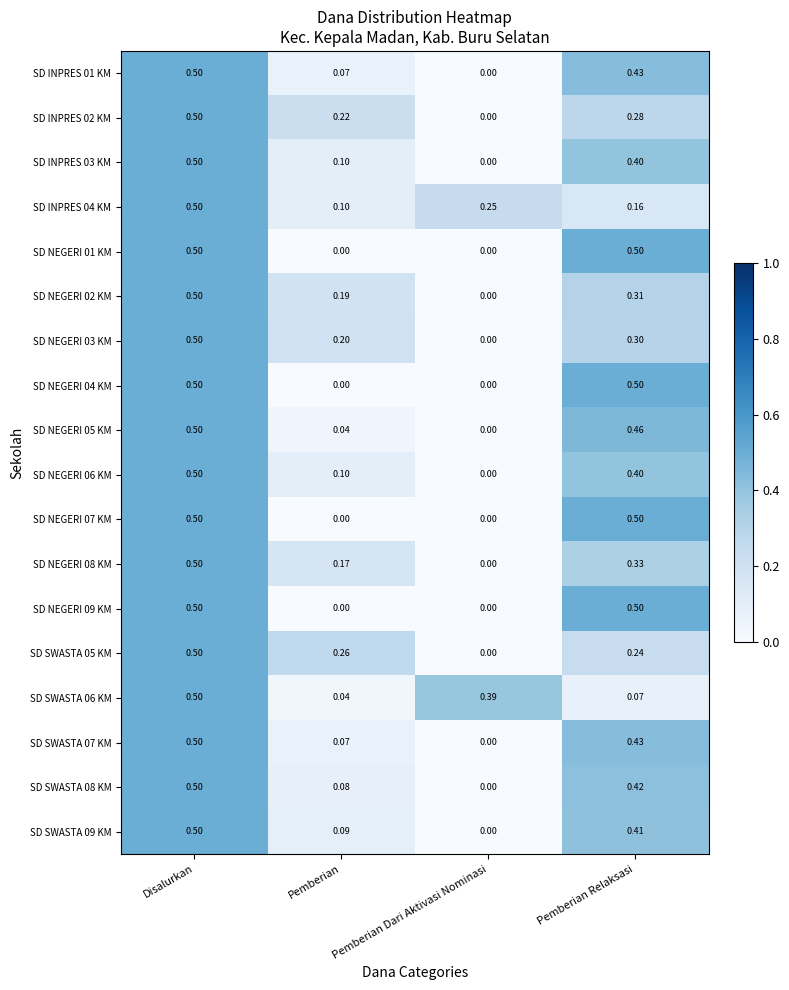

At which label is SD INPRES 03 KM closest to 0?

Pemberian Dari Aktivasi Nominasi